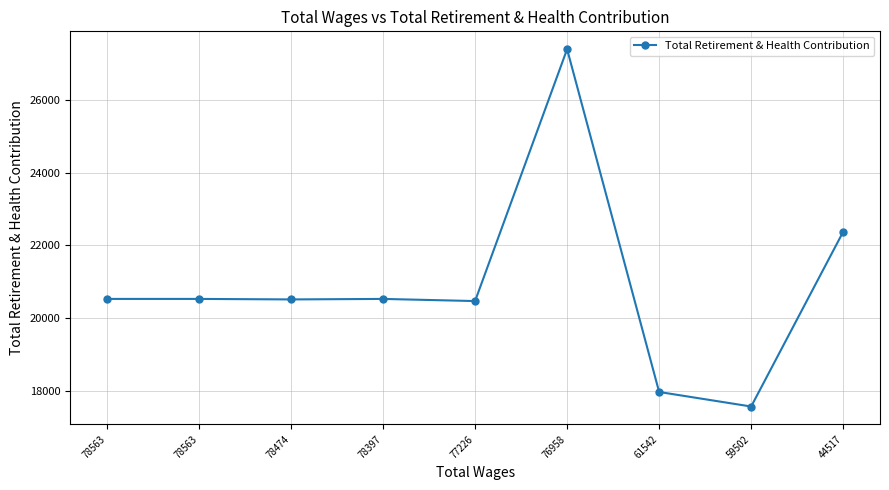

How many distinct data groups are displayed?

1